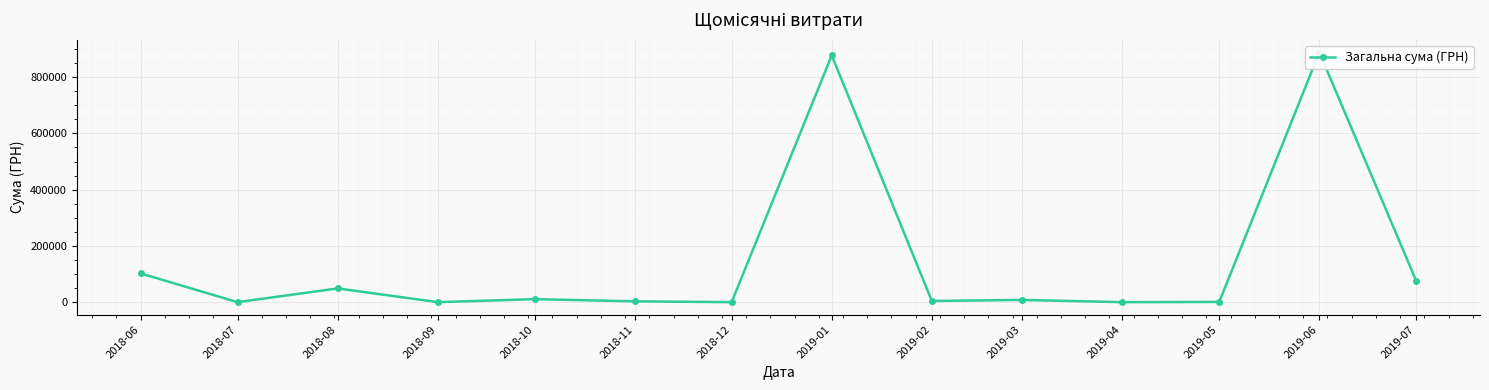

Where is the data nearest to the value 444158?

2018-06